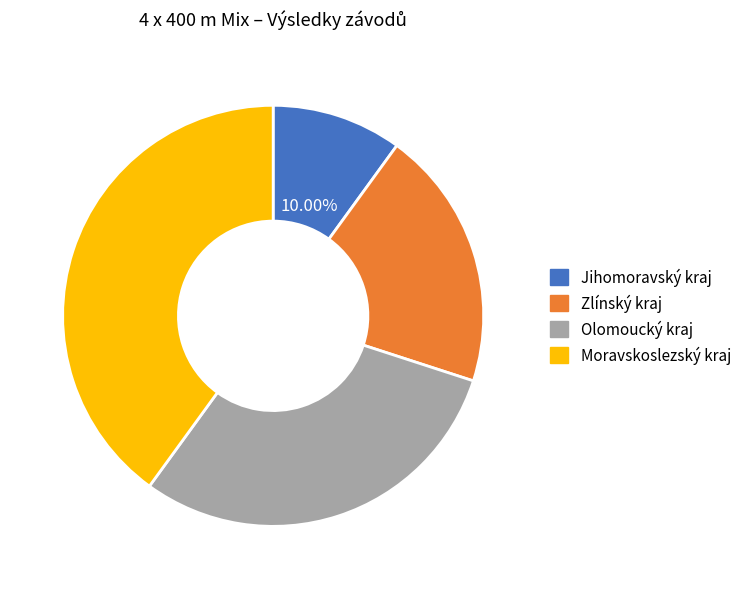

Is the sum of Olomoucký kraj and Jihomoravský kraj greater than half?

No